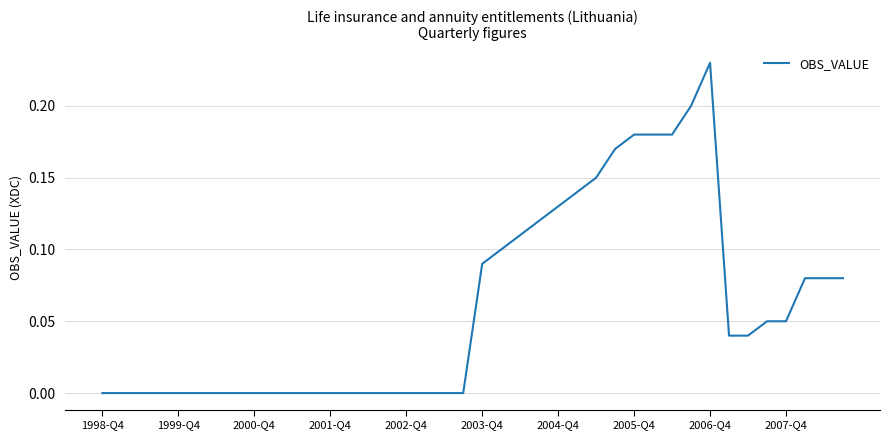

How many lines are shown in the chart?

1